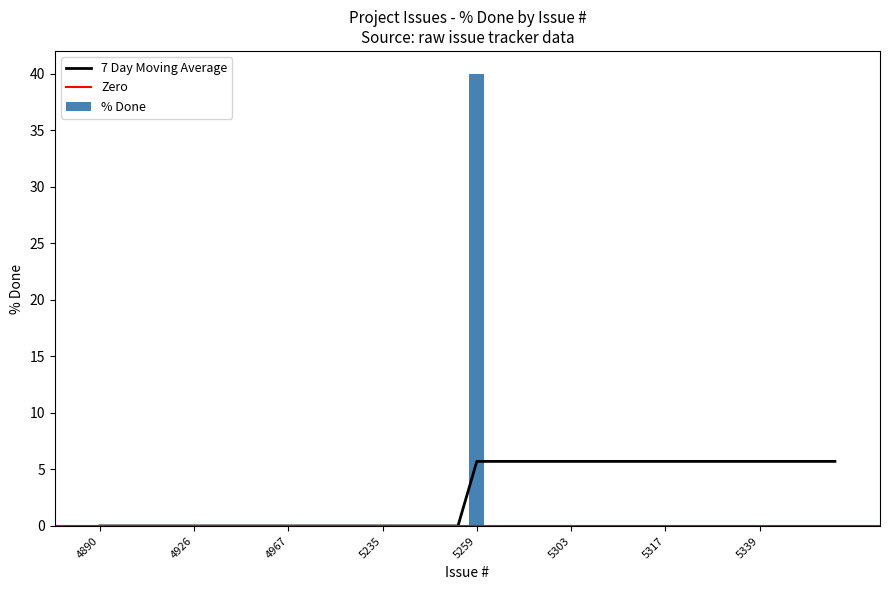

What is the value of the 7 Day Moving Average bar at the 31st from the left?

5.7